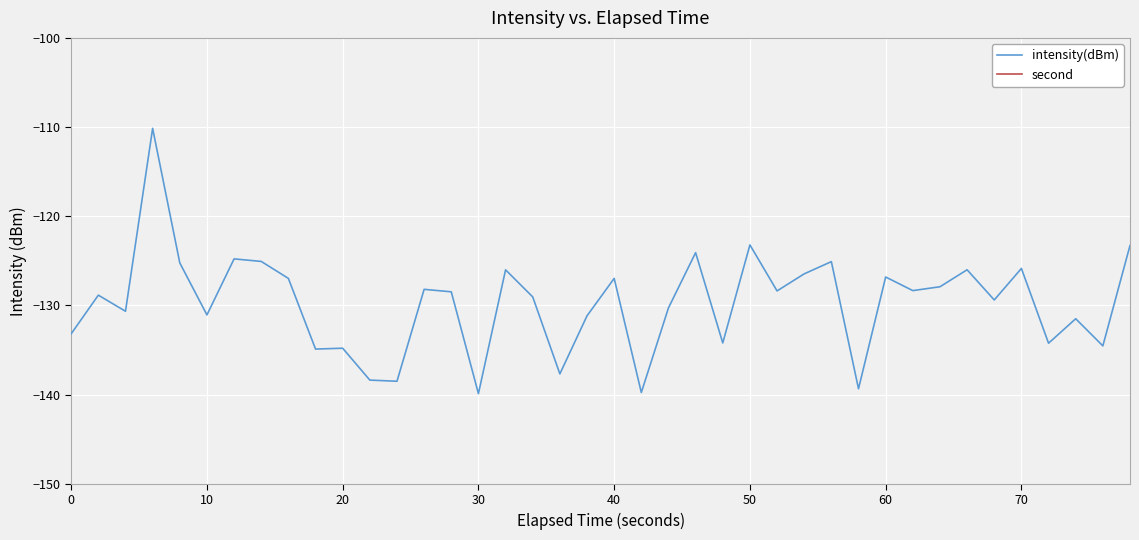

What is the highest value of the intensity(dBm) series?

-110.1